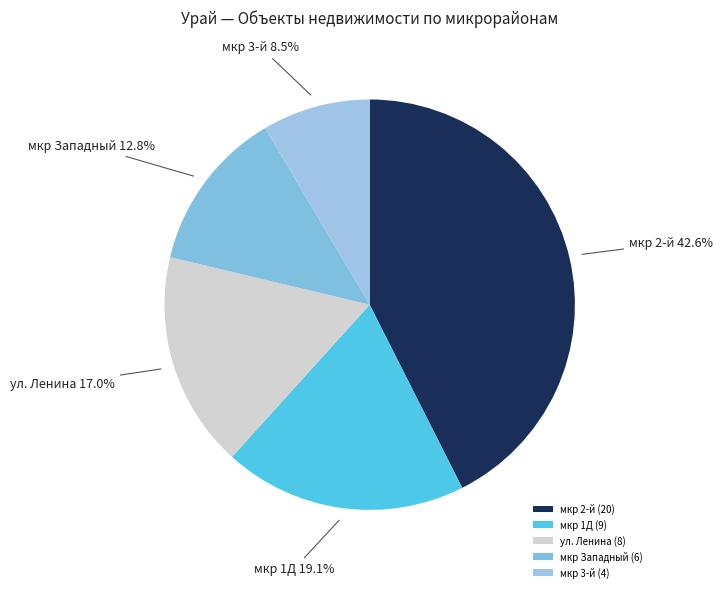

How many segments does this pie chart have?

5